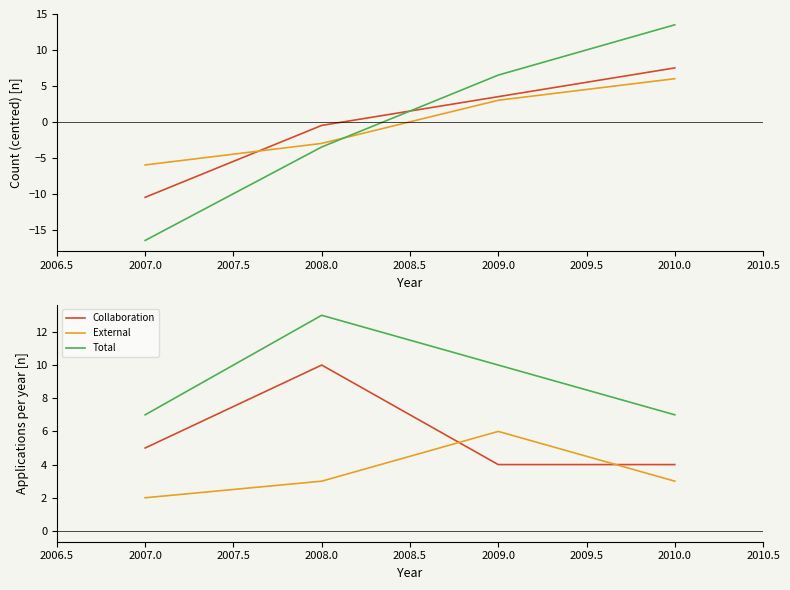

Is it true that Total equals 6 at 2008.0?

False